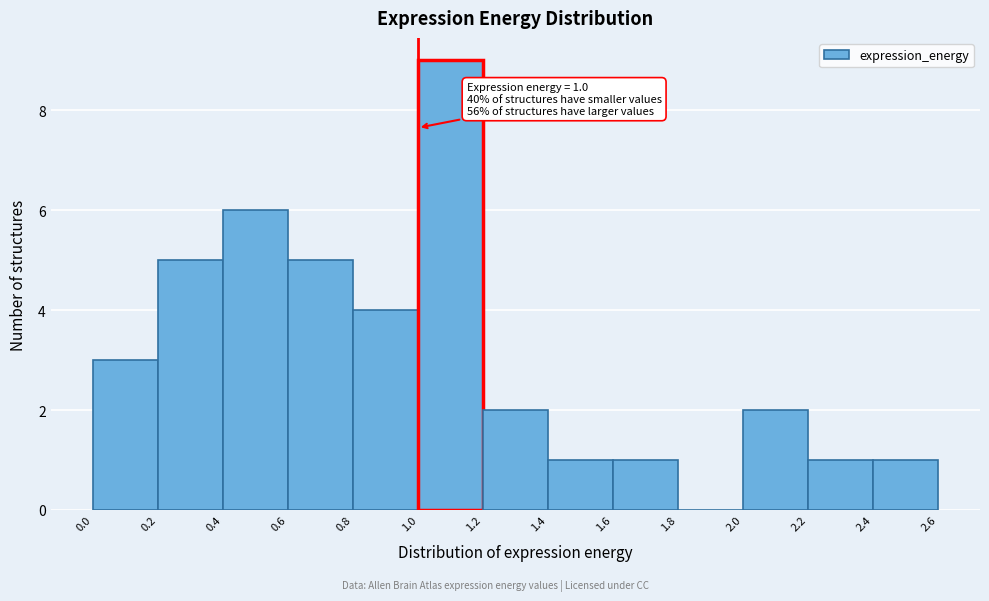

Over which range of the x-axis is the bar tallest?

1.0 to 1.2